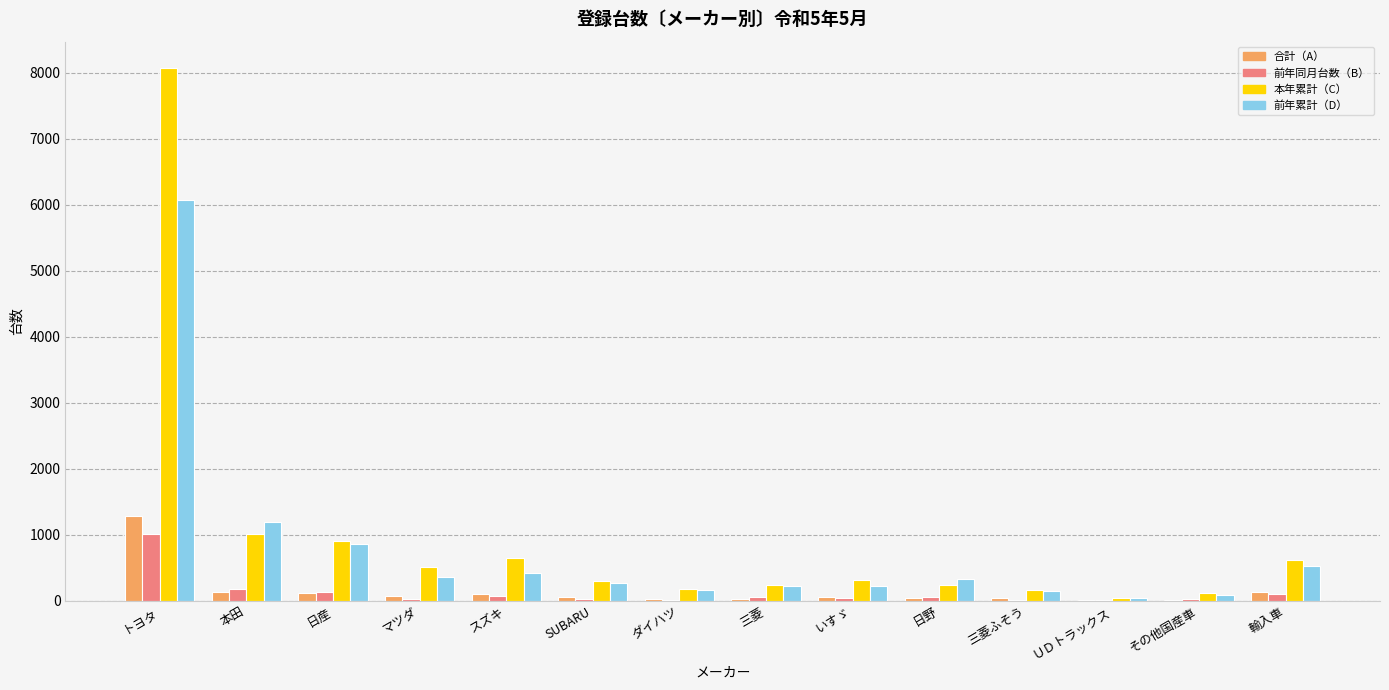

At which label does 前年累計（D） first exceed 324?

トヨタ